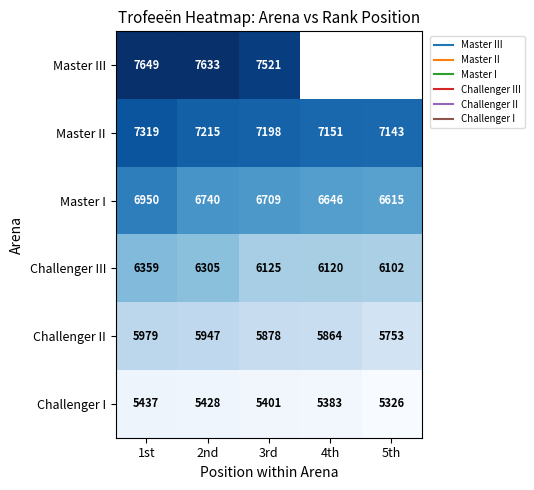

Which category has the highest value across all series?

1st